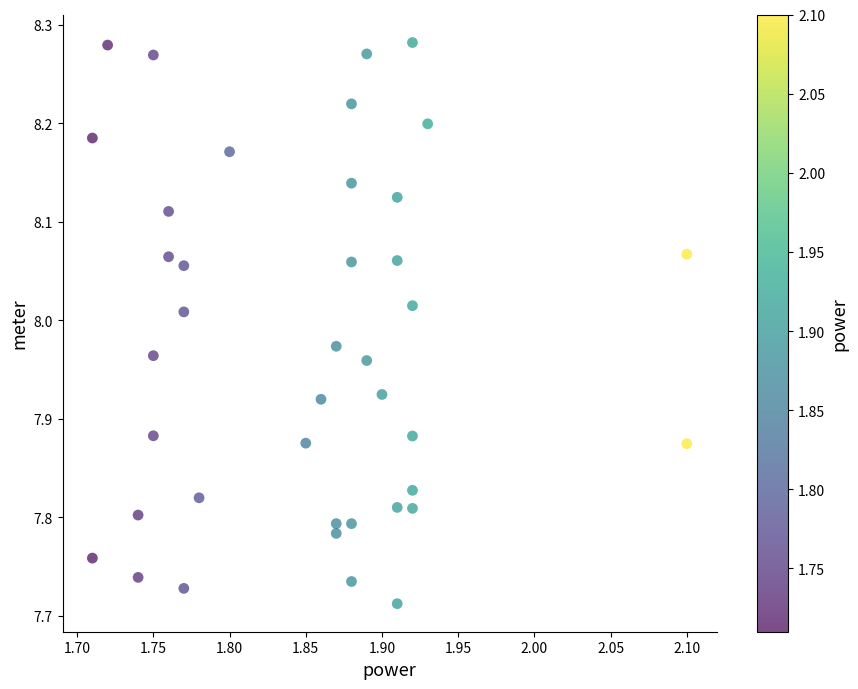

What is the range of X values (max minus min)?

0.4